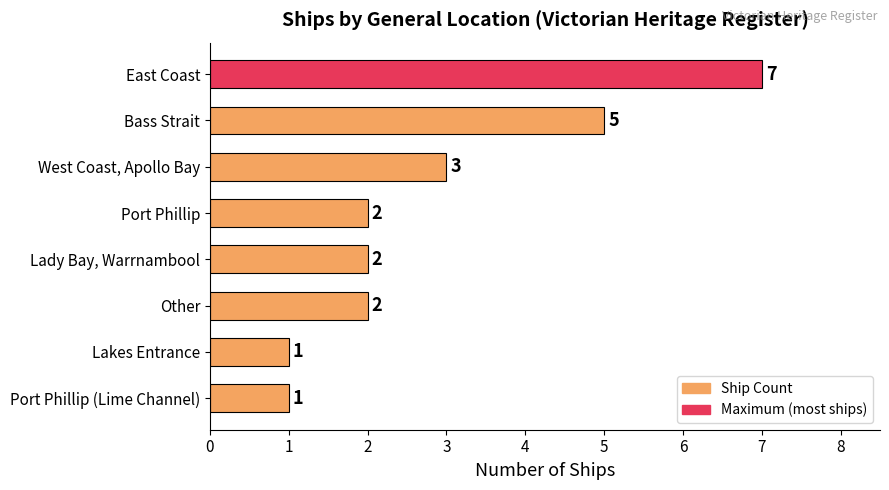

What is the smallest value displayed?

1